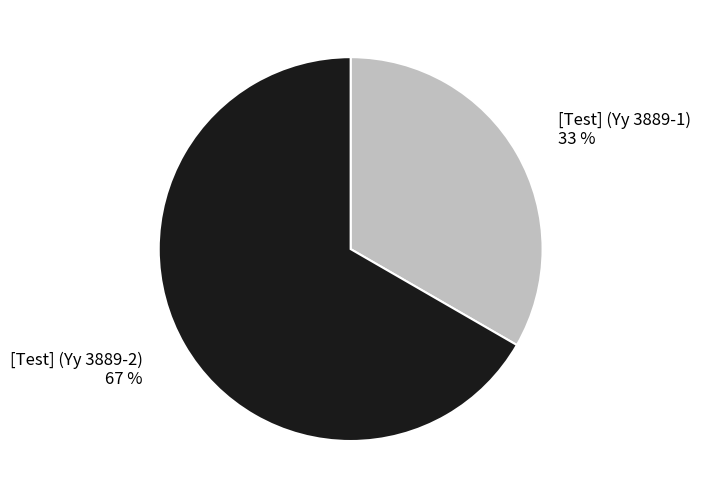

Approximately how many times larger is the value at [Test] (Yy 3889-2) compared to [Test] (Yy 3889-1)?

2.0